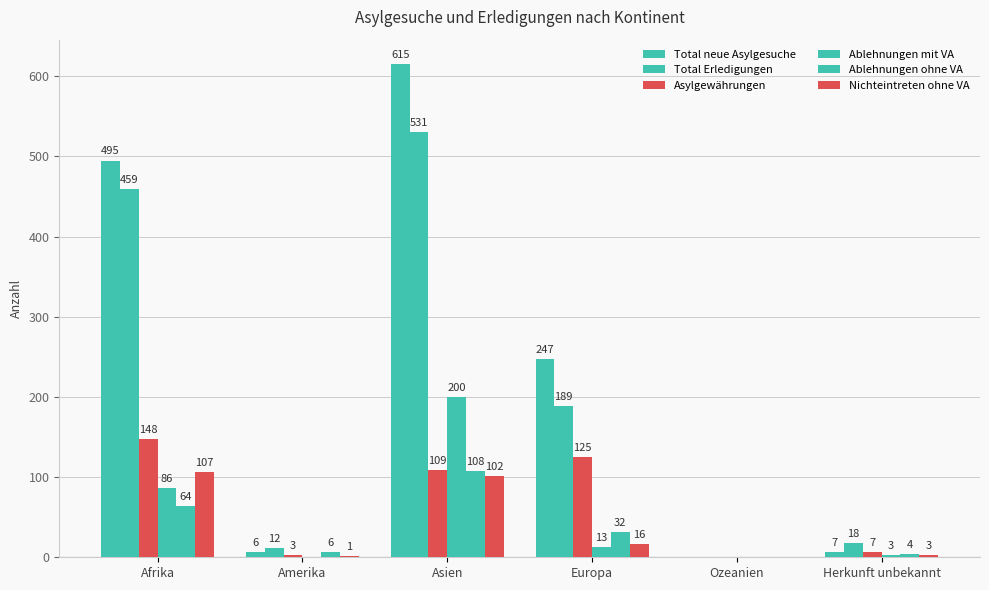

Rank the series by their maximum value, from highest to lowest.

Total neue Asylgesuche, Total Erledigungen, Ablehnungen mit VA, Asylgewährungen, Ablehnungen ohne VA, Nichteintreten ohne VA